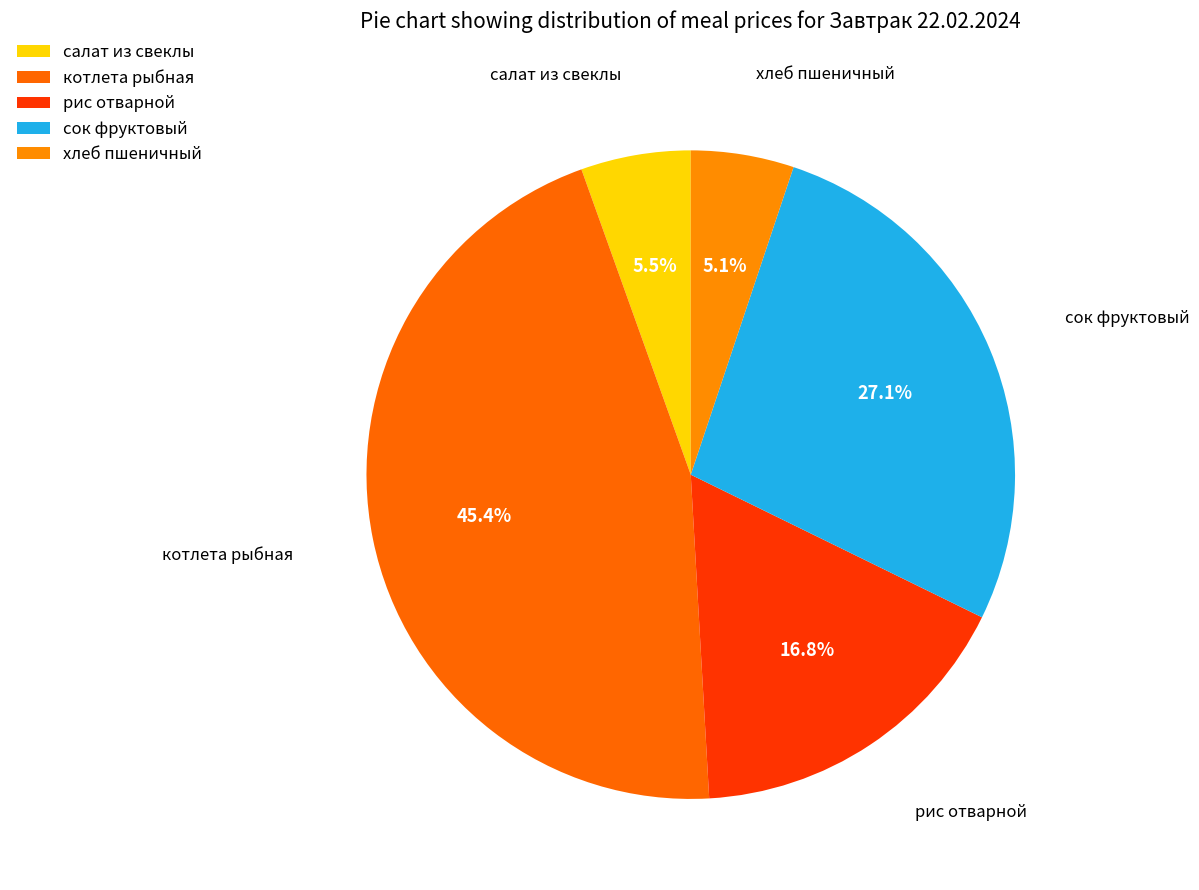

How many segments does this pie chart have?

5